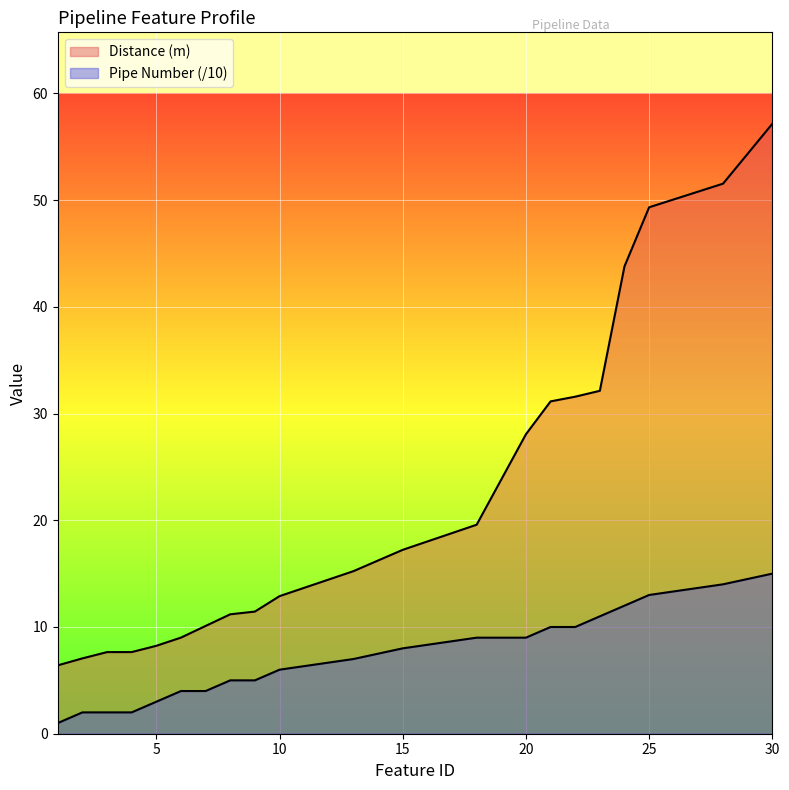

The value of Pipe Number at 6 is 4.0. True or false?

True